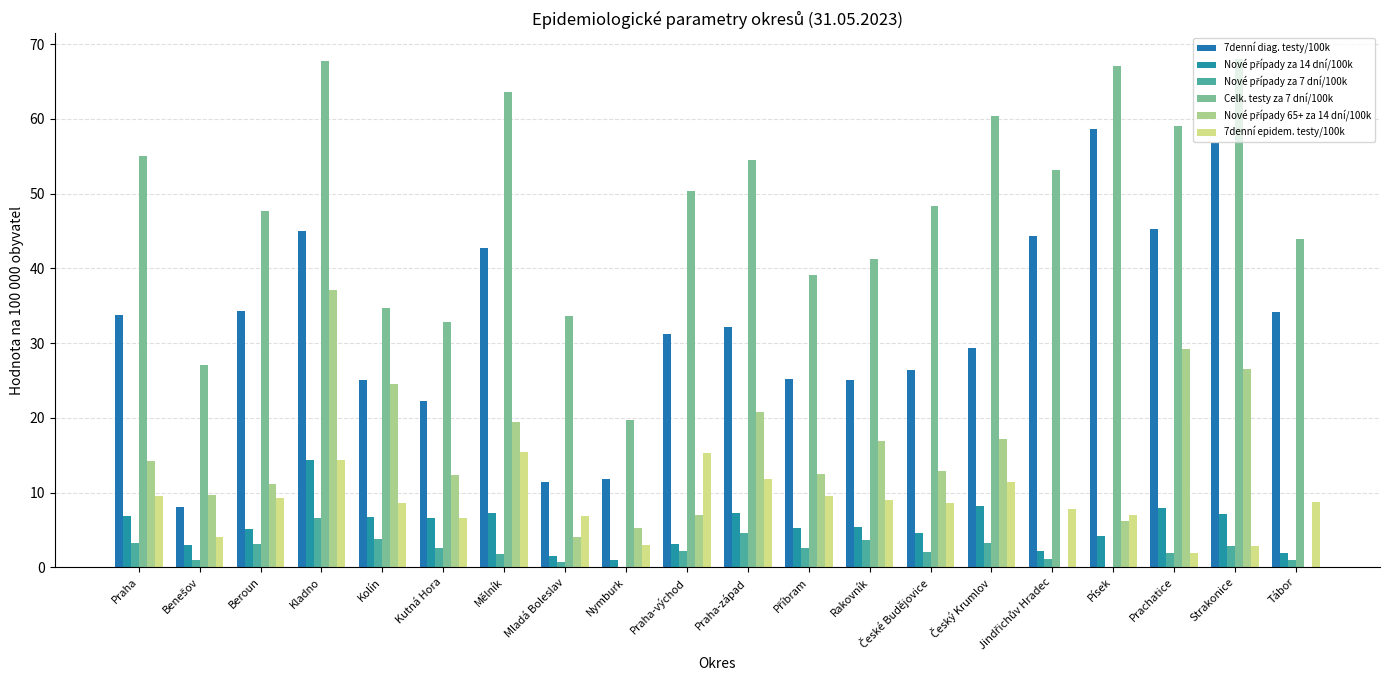

The value of Celk. testy za 7 dní/100k at České Budějovice is 21.2. True or false?

False